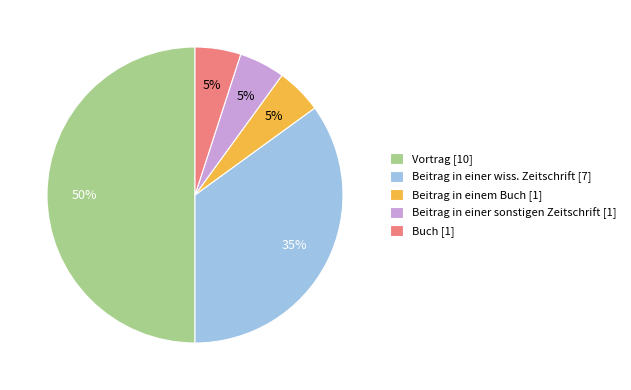

How many slices are in this pie chart?

5